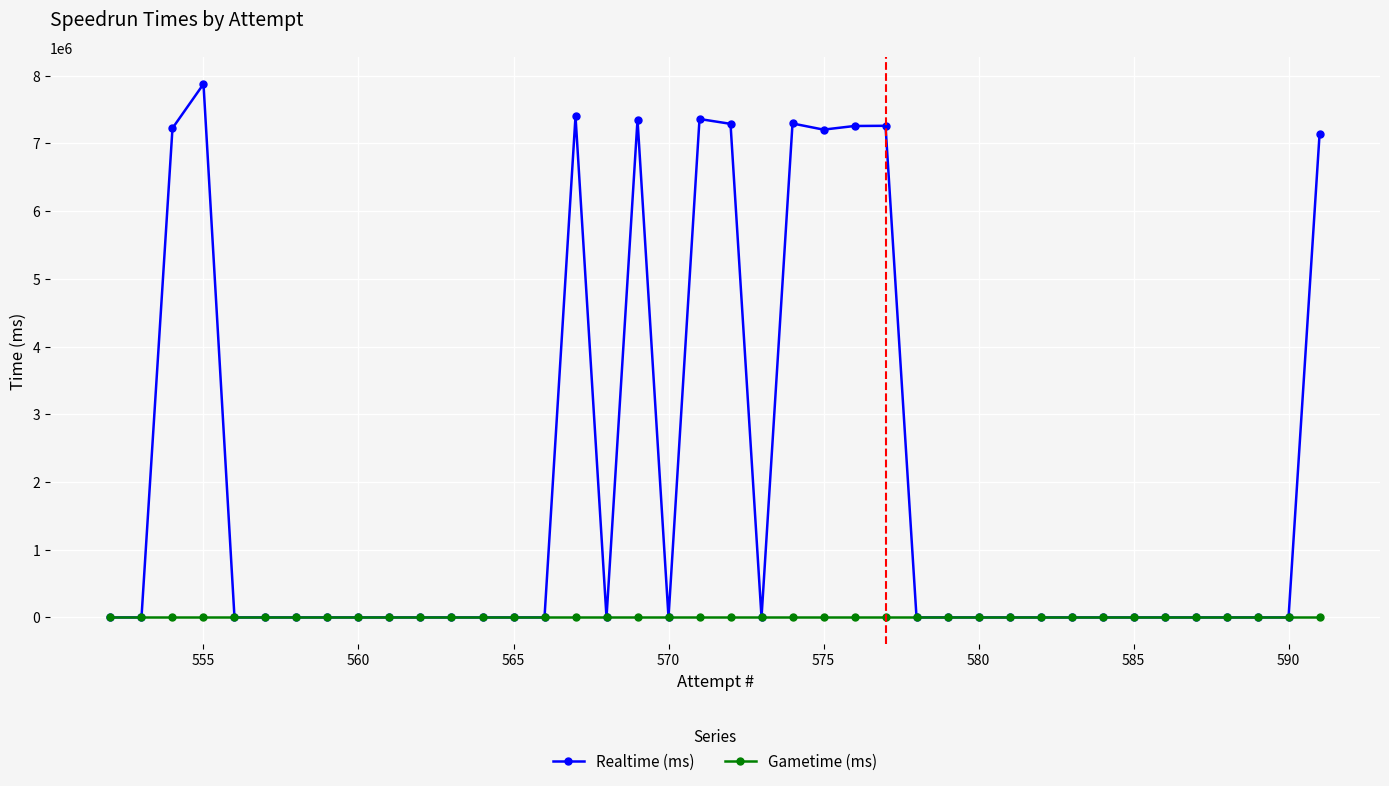

What is the greatest value displayed?

7877936